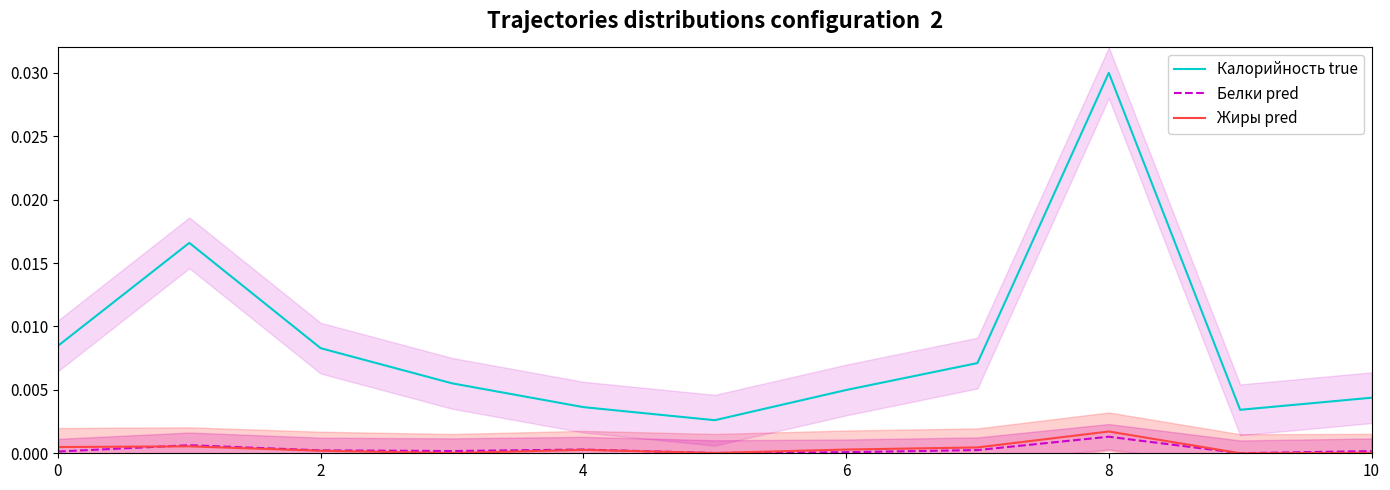

List the series in order of their peak value, lowest first.

Белки pred, Жиры pred, Калорийность true